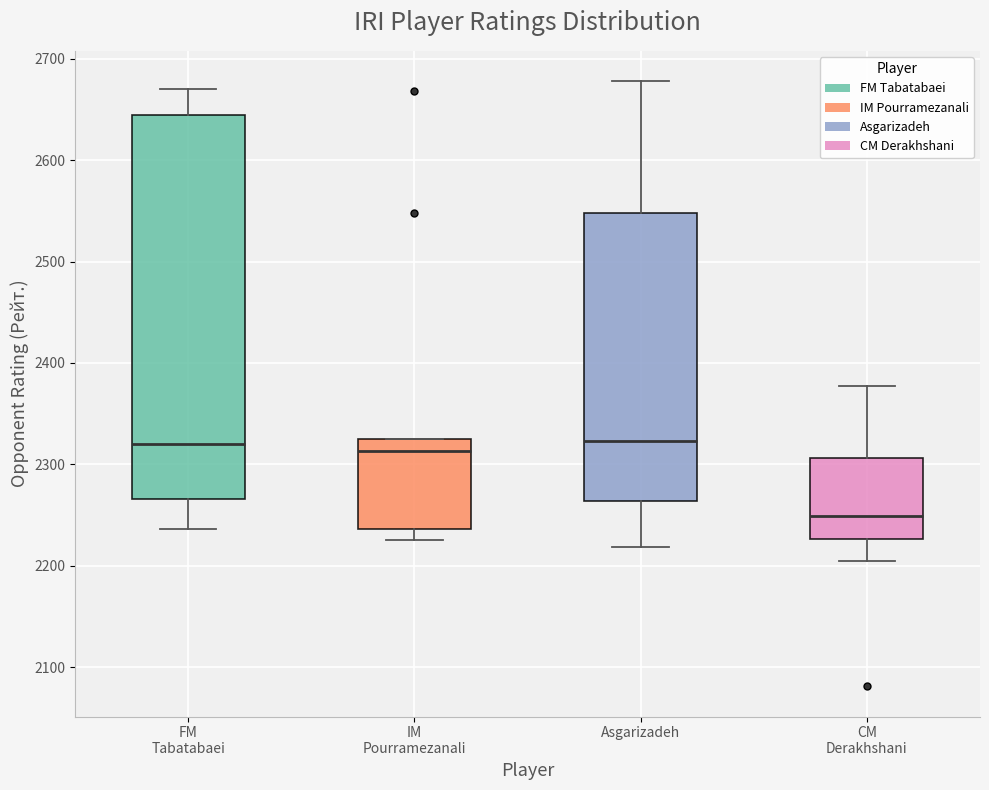

Where is the lower edge of the box for CM Derakhshani on the y-axis? The values are not printed on the chart, so give them approximately, as read against the axis.

2230